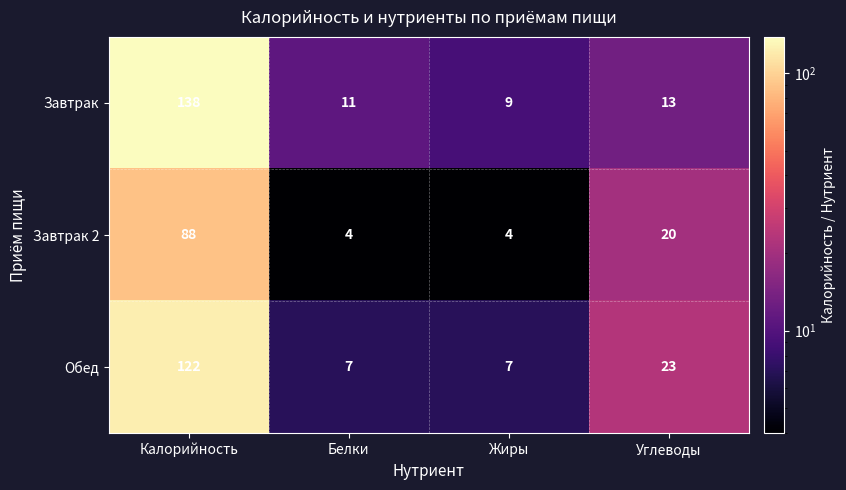

What is the maximum value shown in the chart?

138